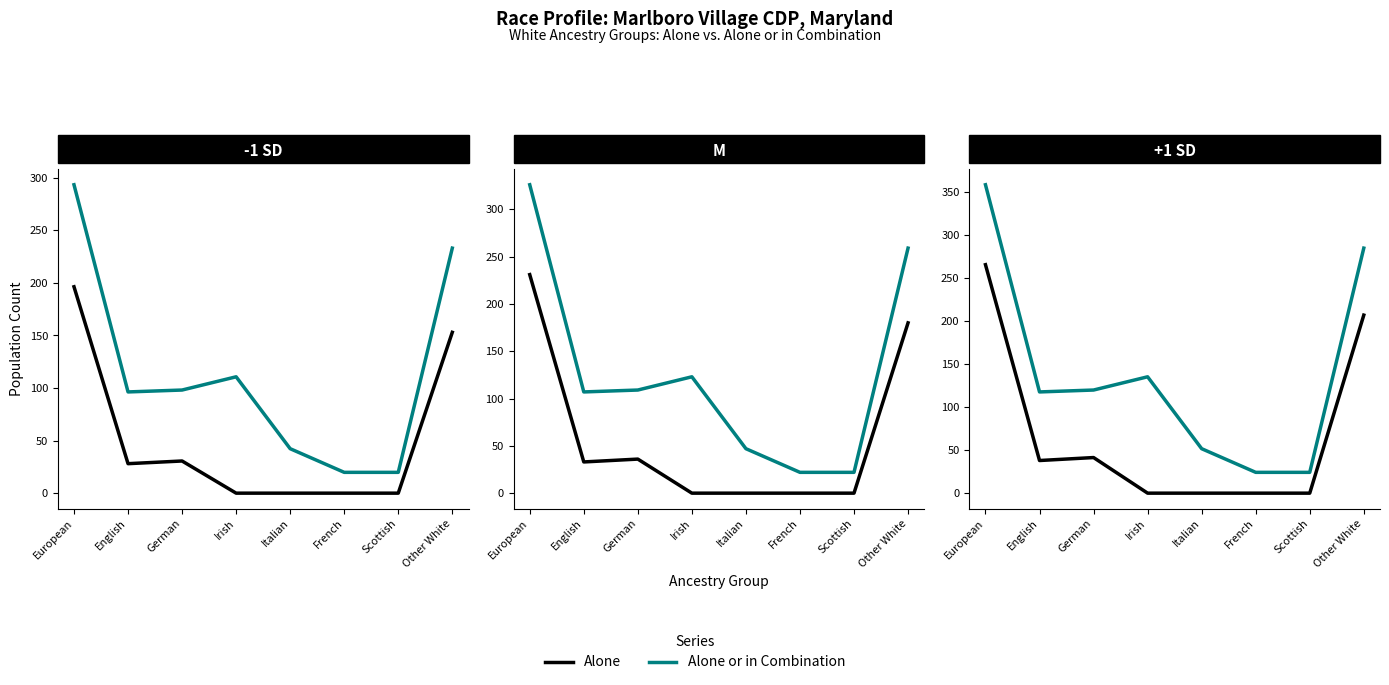

Which series has the widest spread of values?

Alone or in Combination